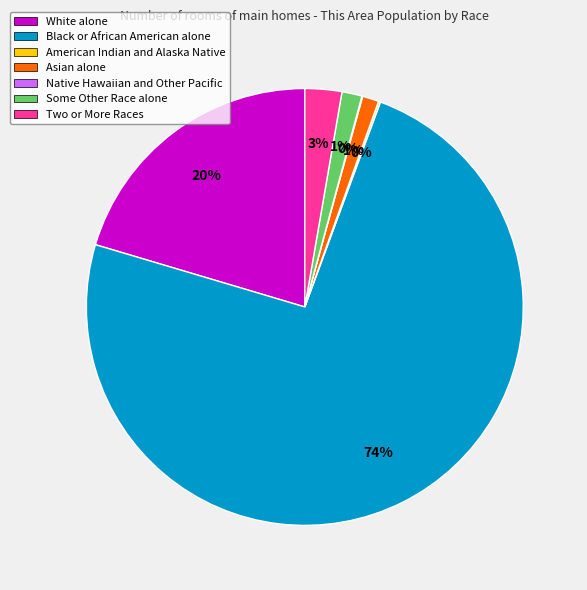

Which category has the biggest portion of the pie?

Black or African American alone